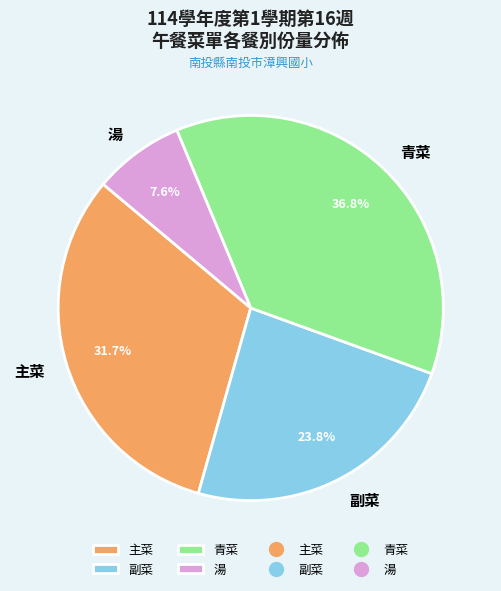

Rank the categories by value from highest to lowest.

青菜, 主菜, 副菜, 湯